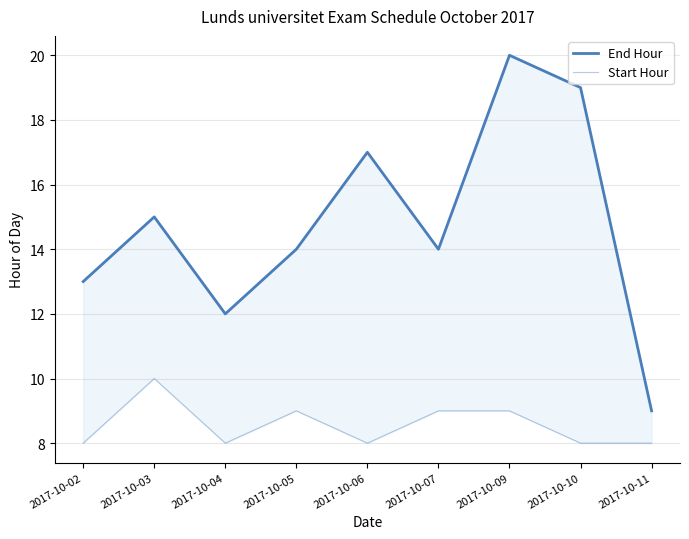

Where is End Hour nearest to the value 14?

2017-10-05